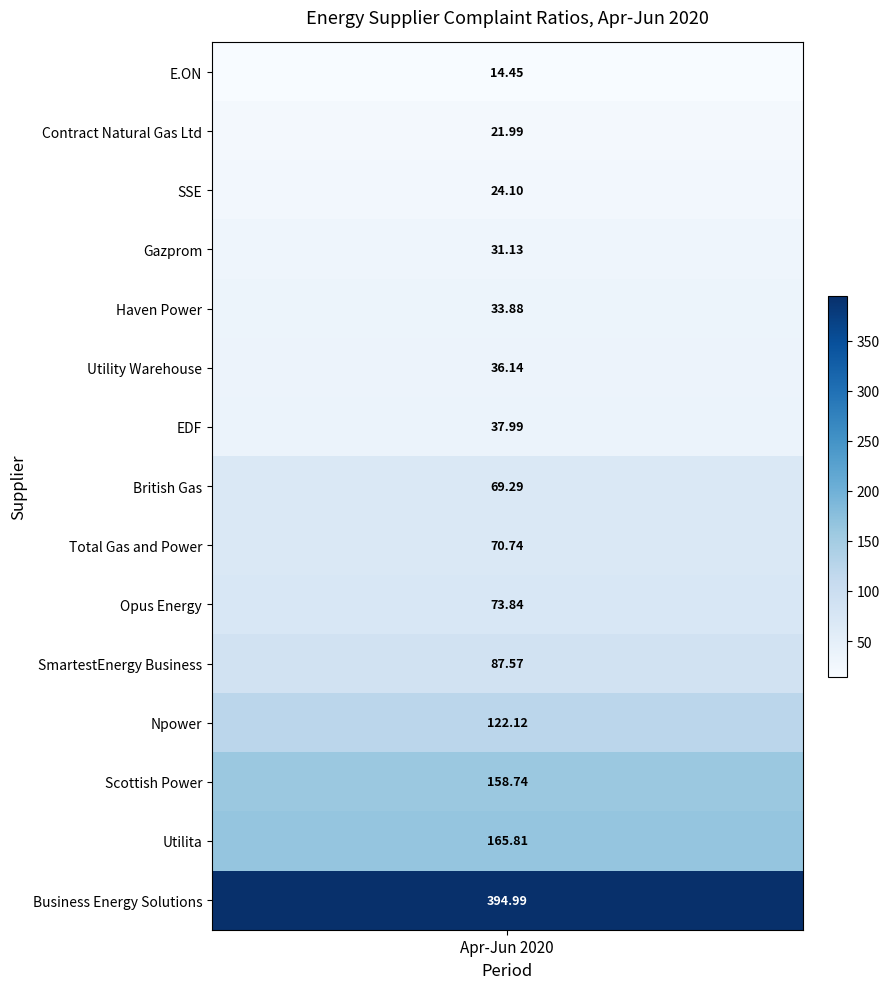

Reading right to left, extract all data points from this chart.

14=395.0	13=165.8	12=158.7	11=122.1	10=87.6	9=73.8	8=70.7	7=69.3	6=38.0	5=36.1	4=33.9	3=31.1	2=24.1	1=22.0	values=14.4